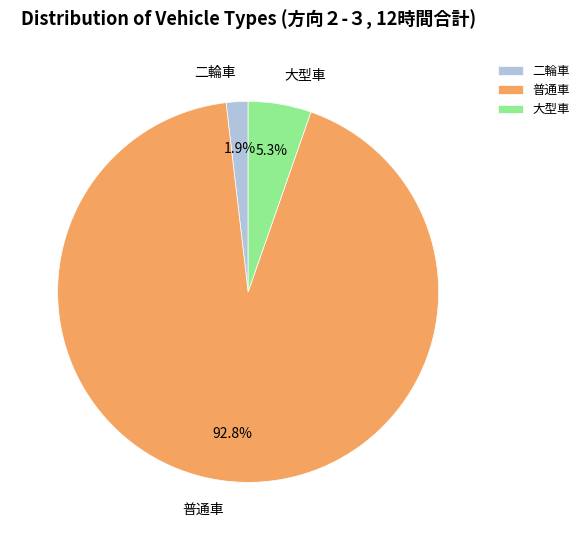

Count the number of slices in the pie.

3